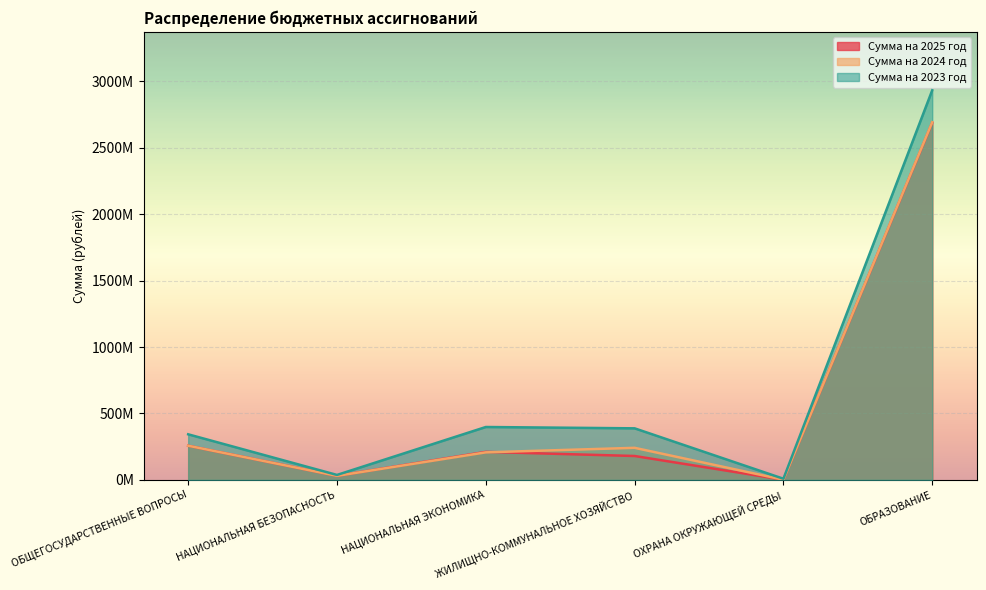

Which category has the lowest value across all series?

ОХРАНА ОКРУЖАЮЩЕЙ СРЕДЫ